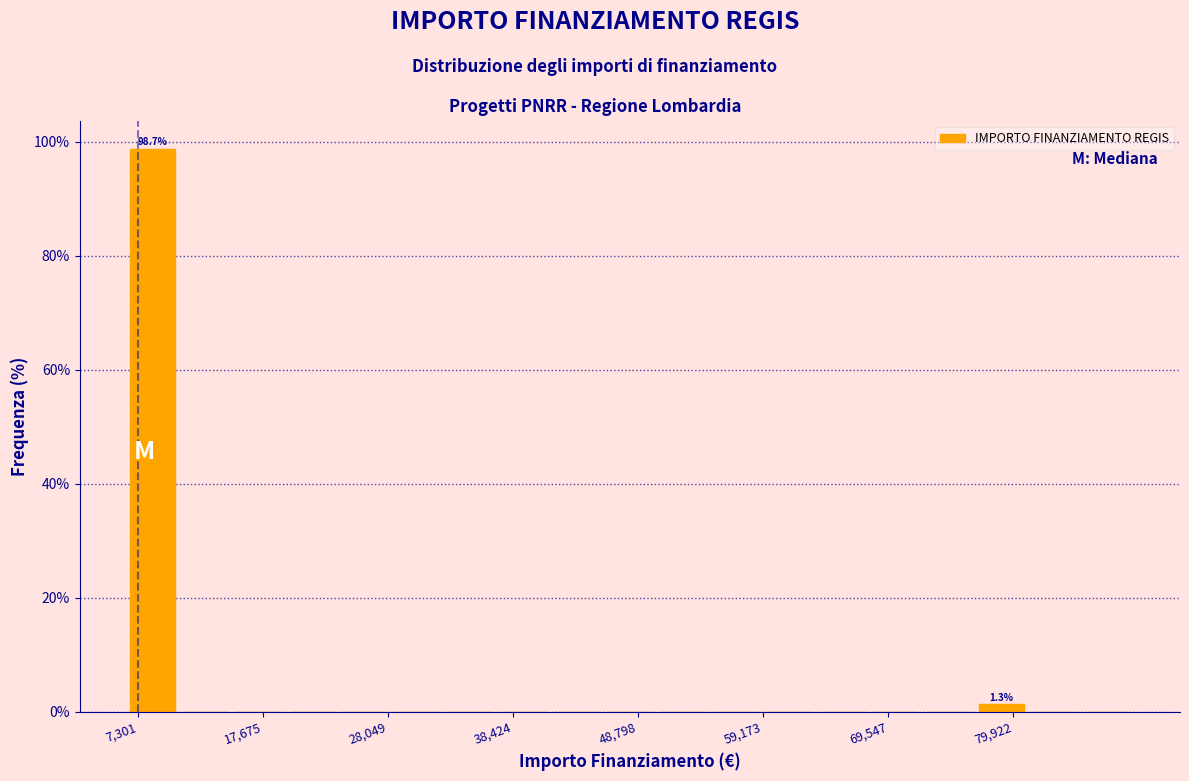

Around what value on the x-axis is the tallest bar? Give the approximate position of its centre, as read against the axis.

8000